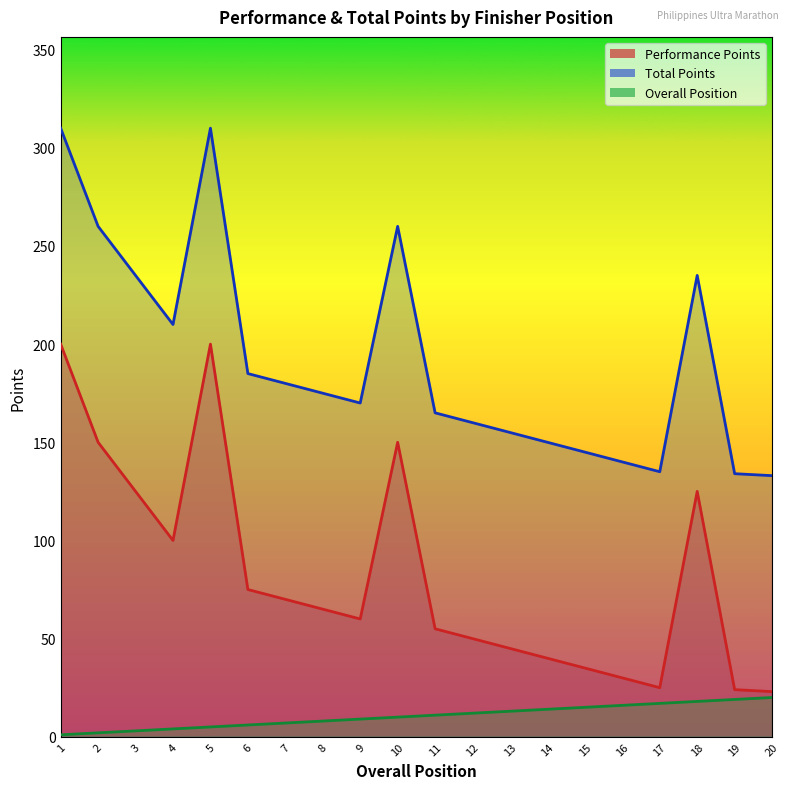

What is the minimum value shown in the chart?

1